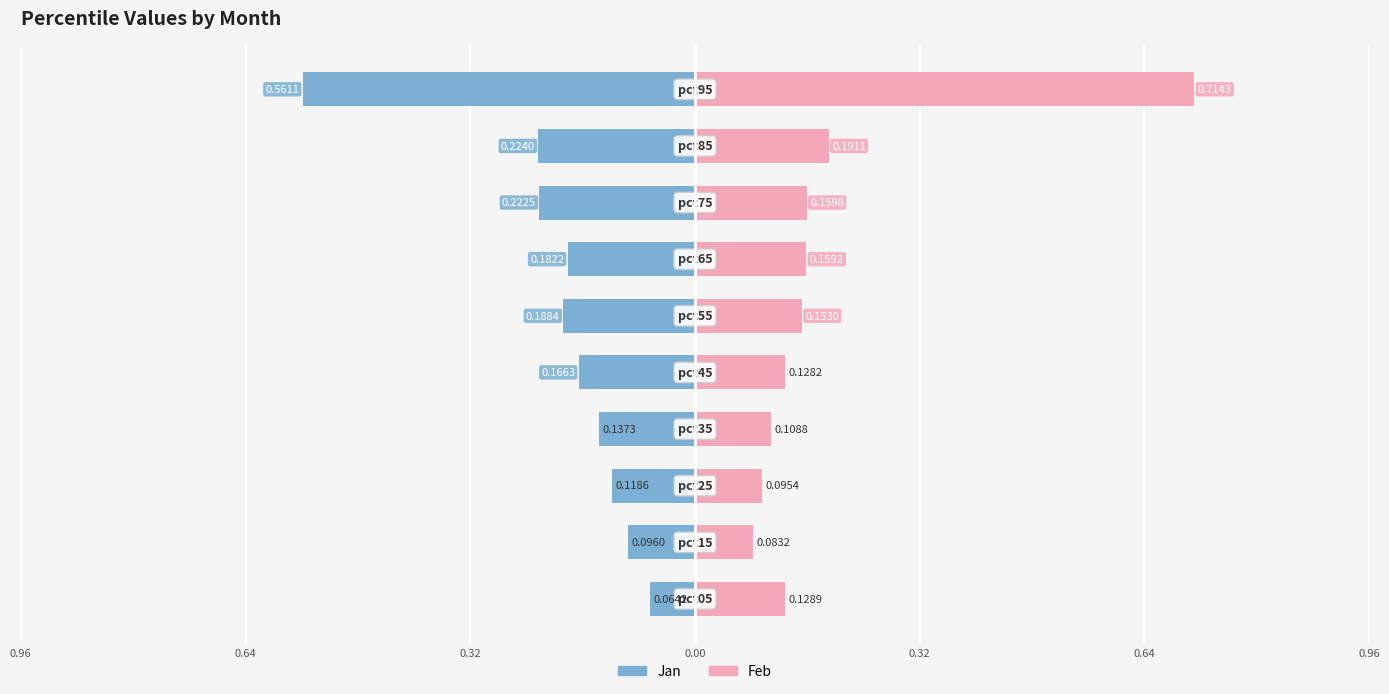

What is the sum of all Jan values?

-2.0